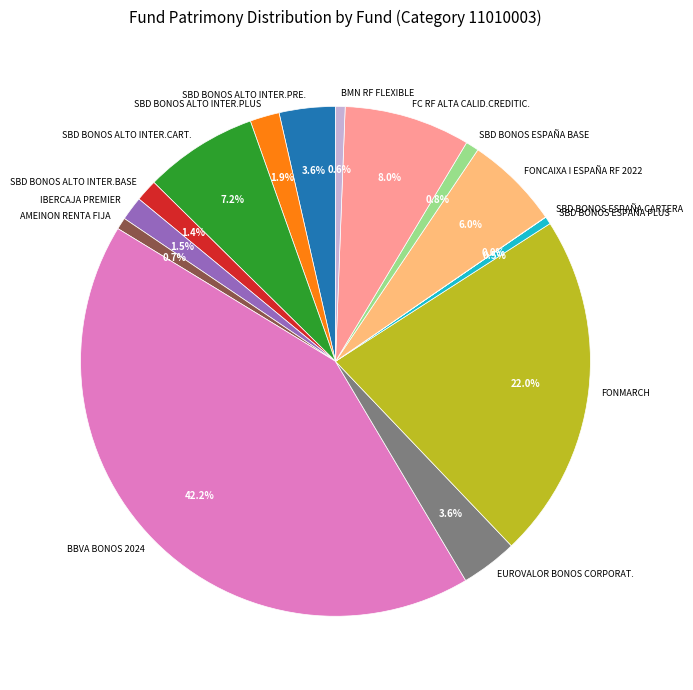

Is IBERCAJA PREMIER the majority of the pie?

No